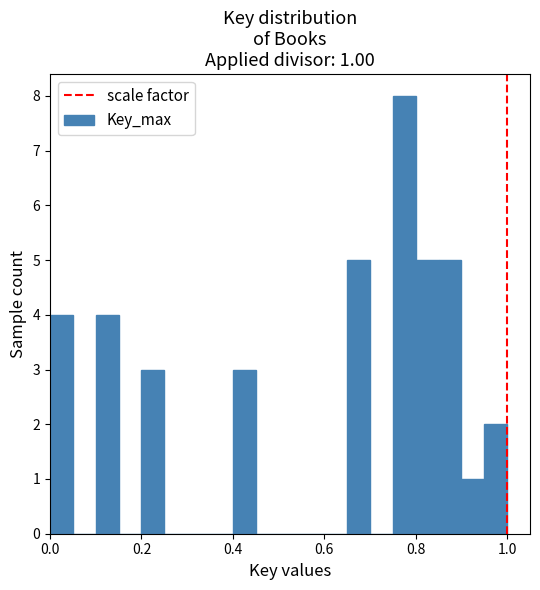

Read against the x-axis, roughly where is the centre of the tallest bar?

0.78